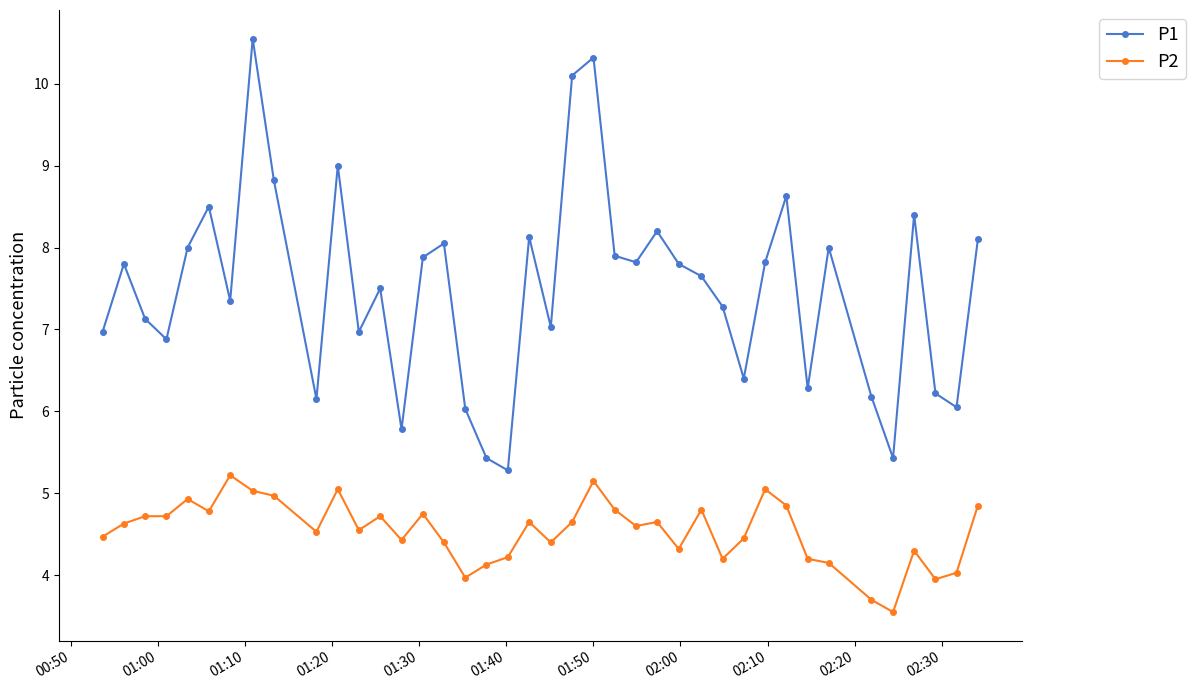

Which series has the largest range (max minus min)?

P1